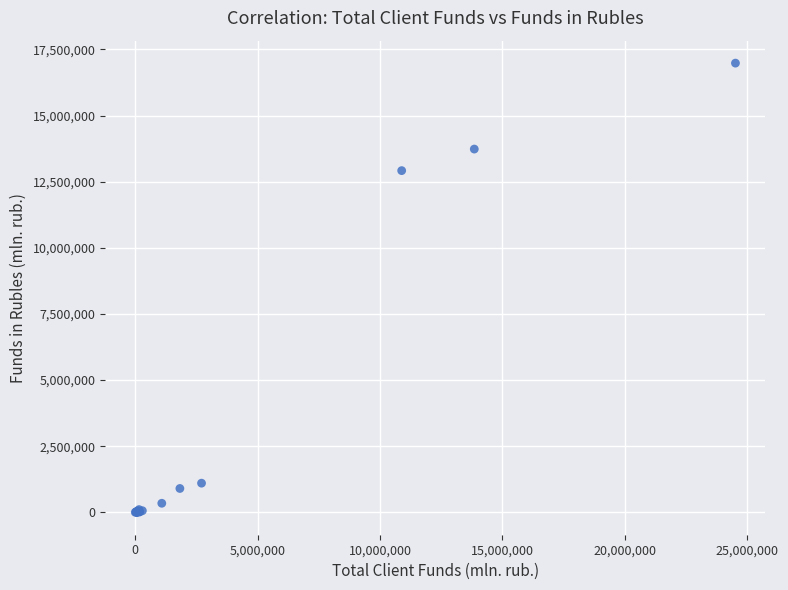

What Y value in the scatter plot is closest to 8492845?

12919684